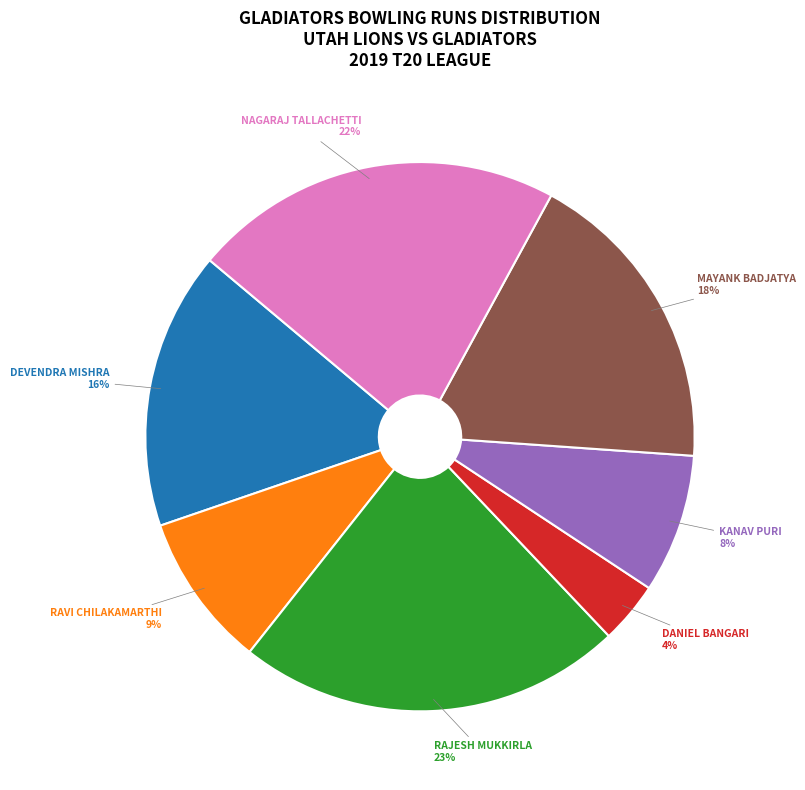

To the nearest percent, what is the difference between the largest and smallest slice percentages?

19%